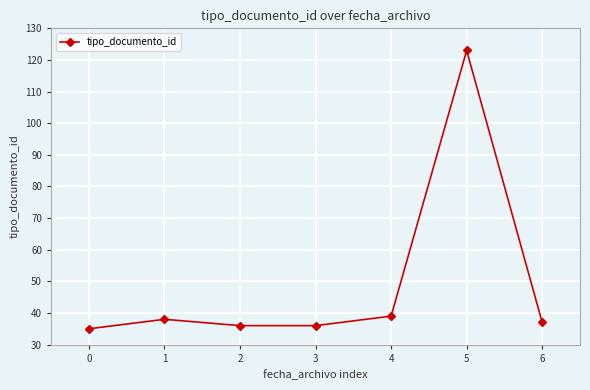

How many data points are less than 37?

3